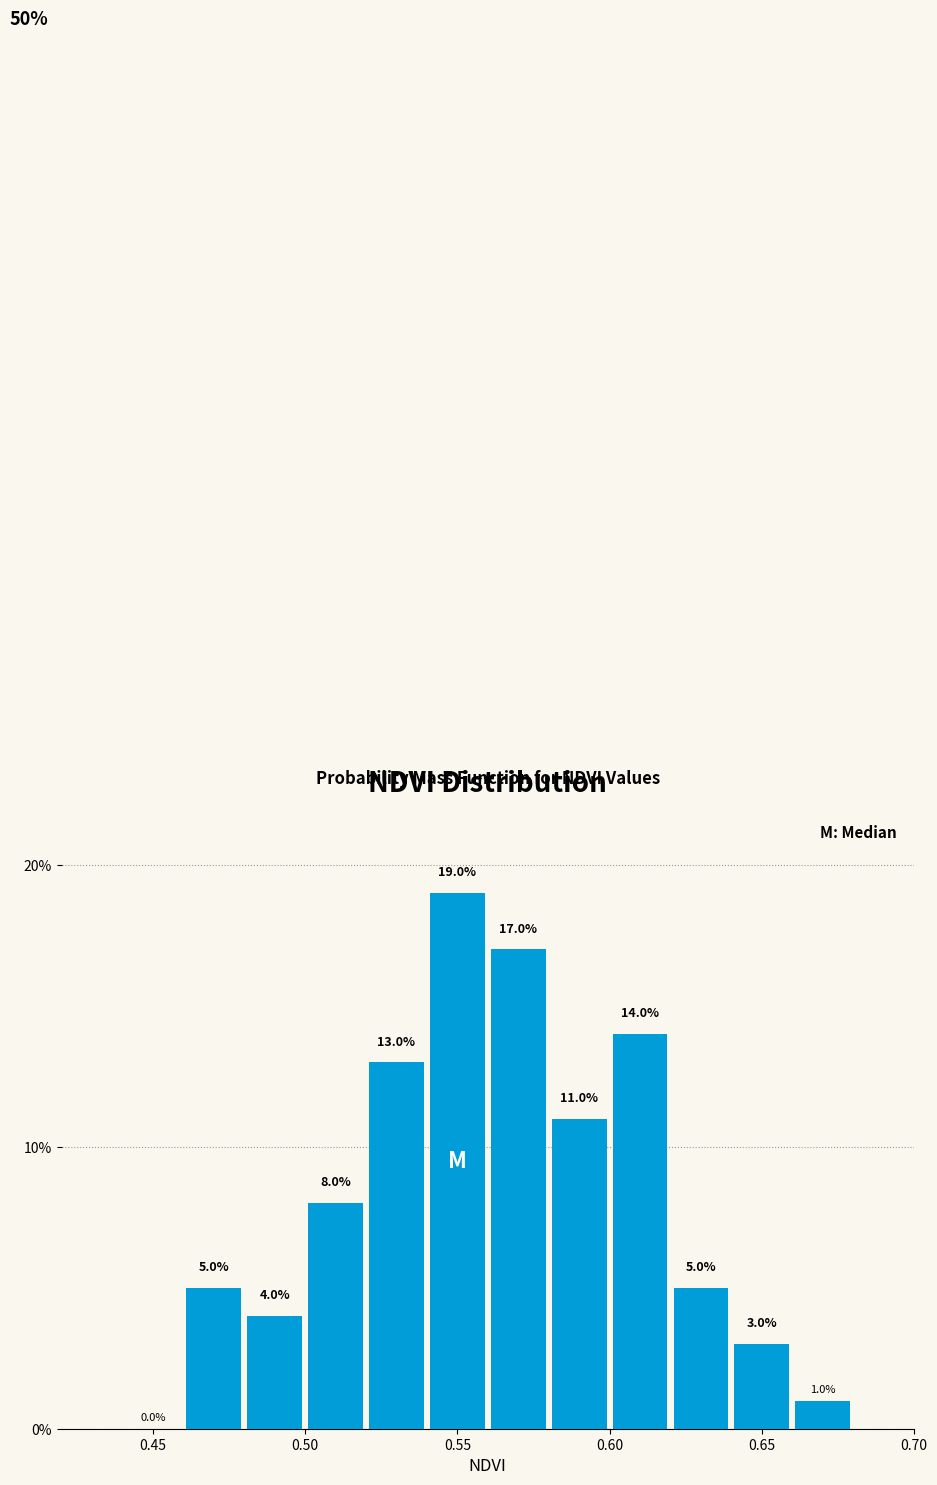

Reading left to right, transcribe this chart: for each bar, give the range it covers on the x-axis and its height.

0.44 to 0.46: 0.0
0.46 to 0.48: 5.0
0.48 to 0.50: 4.0
0.50 to 0.52: 8.0
0.52 to 0.54: 13.0
0.54 to 0.56: 19.0
0.56 to 0.58: 17.0
0.58 to 0.60: 11.0
0.60 to 0.62: 14.0
0.62 to 0.64: 5.0
0.64 to 0.66: 3.0
0.66 to 0.68: 1.0